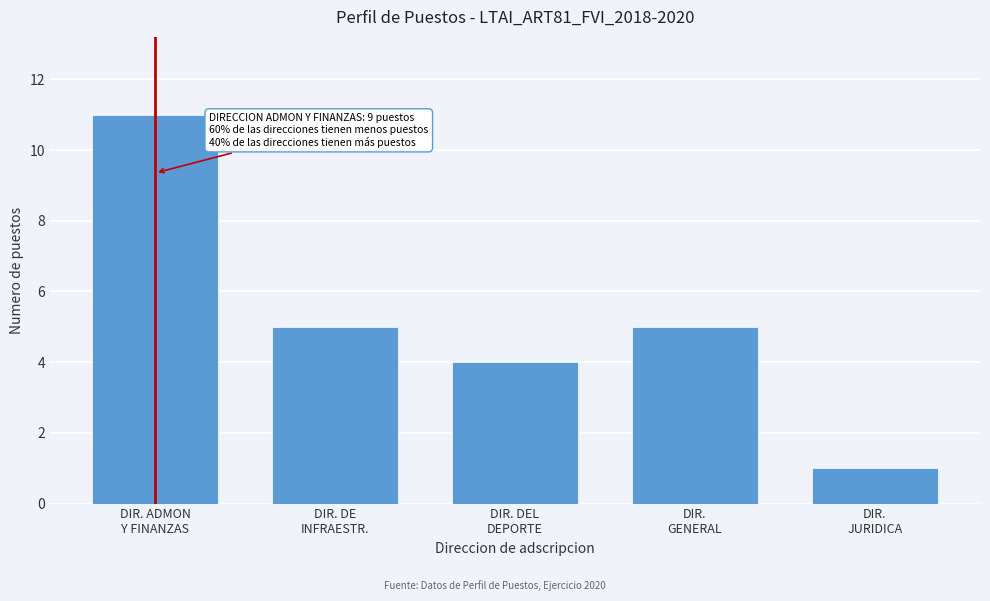

Reading right to left, list all the values displayed in this chart.

1	5	4	5	11